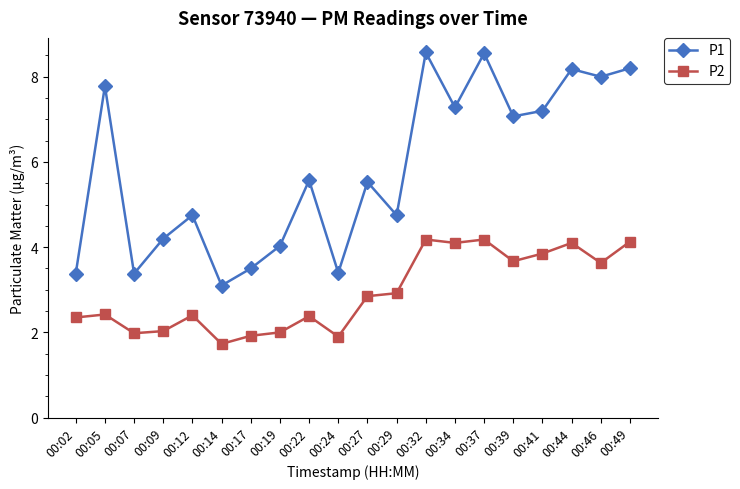

What is the spread (max minus min) of values at 00:02?

1.0